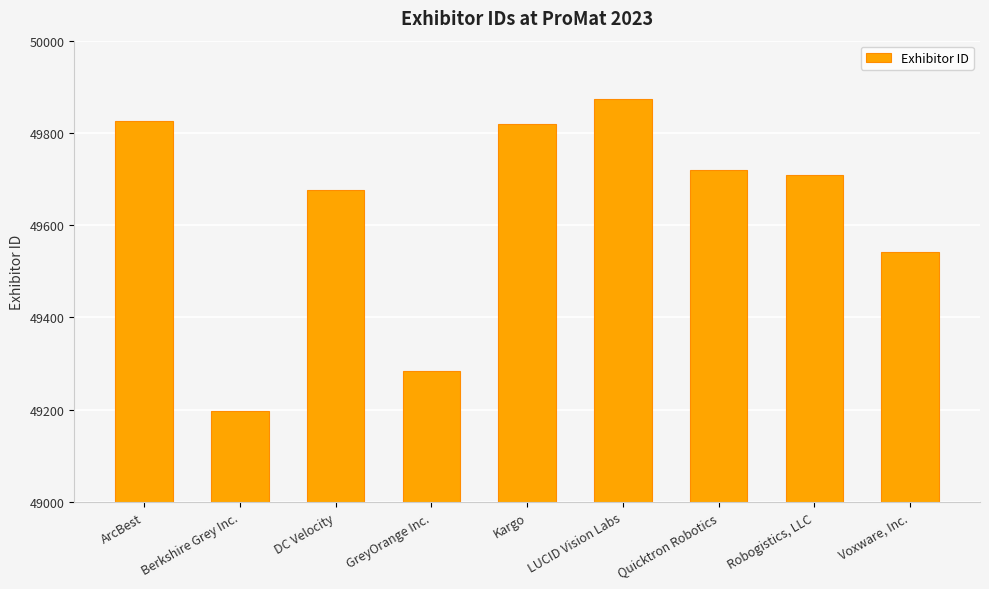

What is the value of the 8th bar from the left?

49709